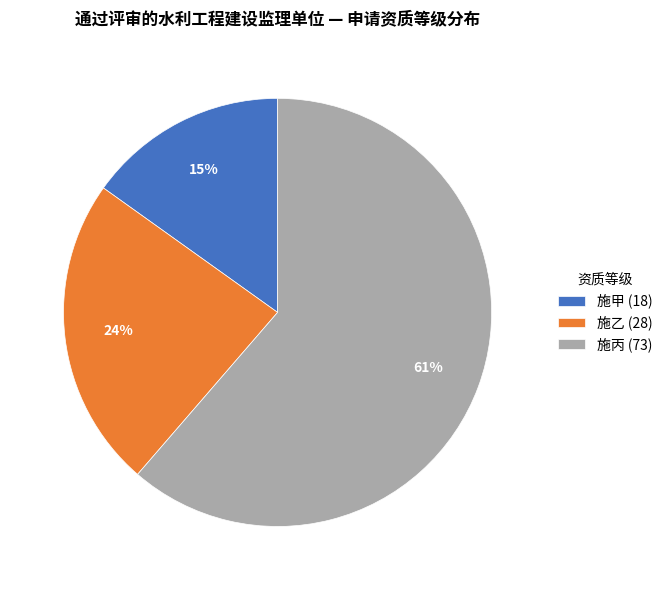

To the nearest percent, what is the difference between the largest and smallest slice percentages?

46%